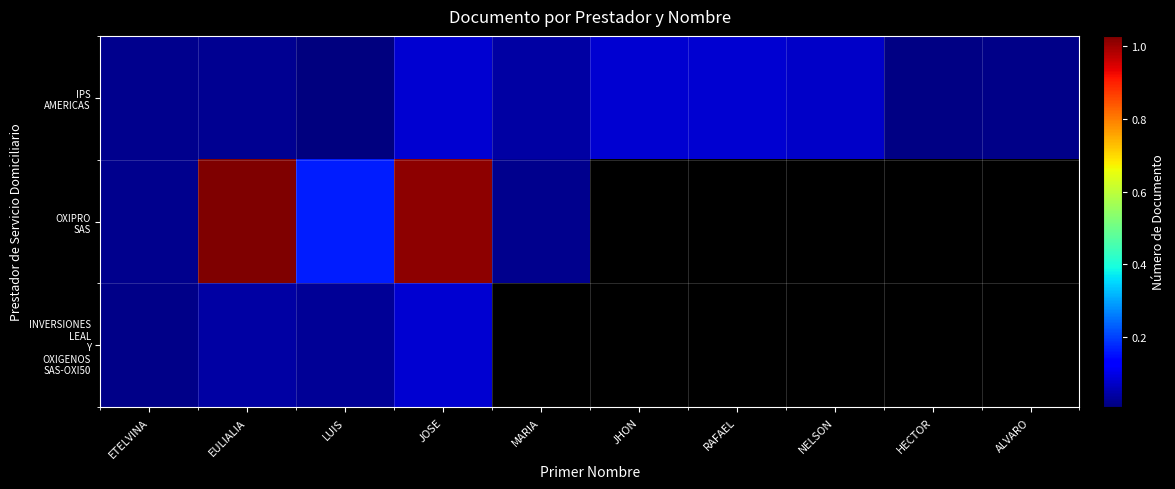

Is the value of OXIPRO SAS at JOSE greater than the value of IPS AMERICAS at ALVARO?

Yes